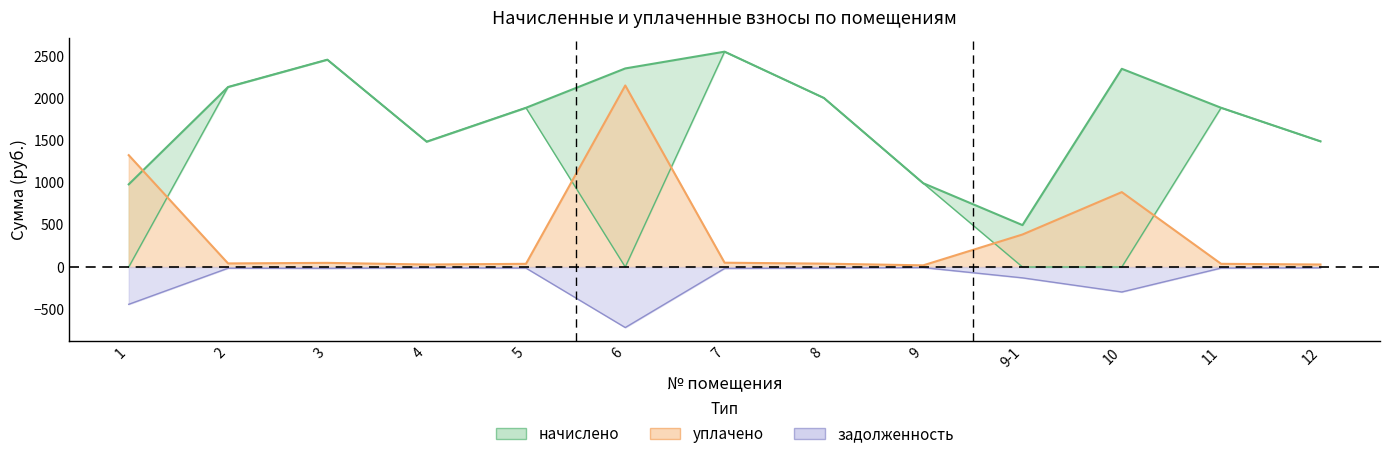

True or false: задолженность and начислено cross at least once.

True